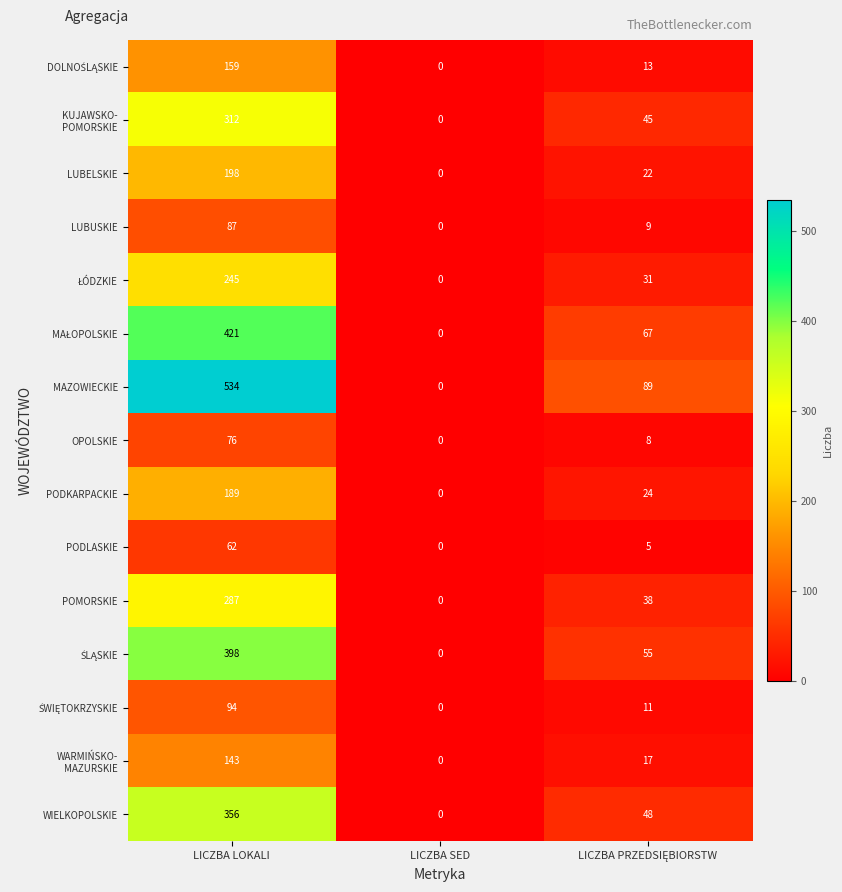

How many data points does each series have?

3